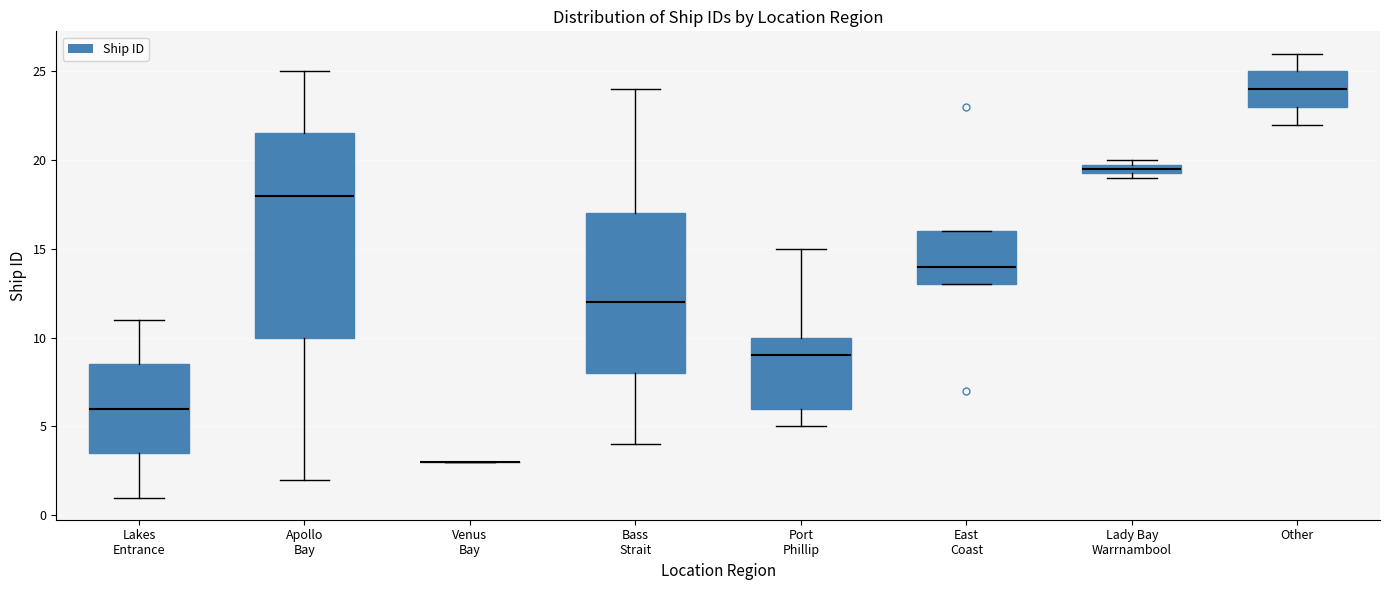

Which box is the tallest, from its lower edge to its upper edge?

Apollo Bay